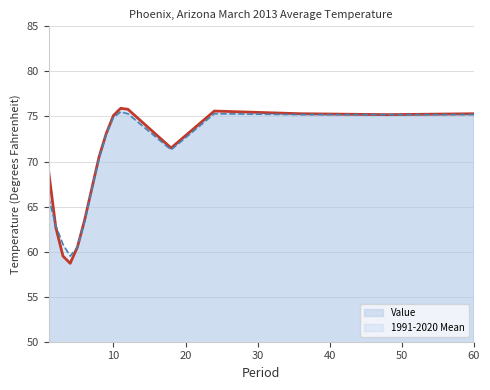

Is it true that Value equals 43.1 at 36?

False